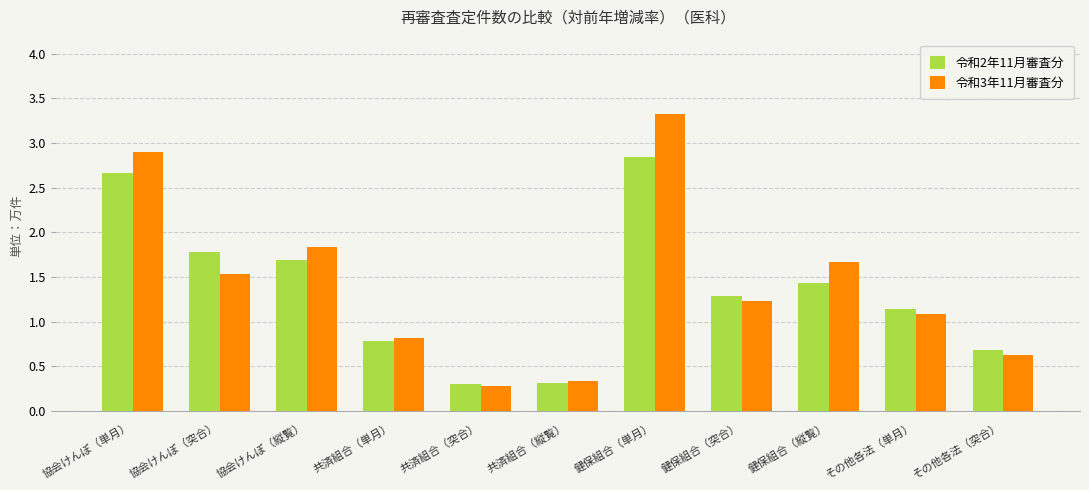

What is the total value across all series at その他各法（単月）?

2.2